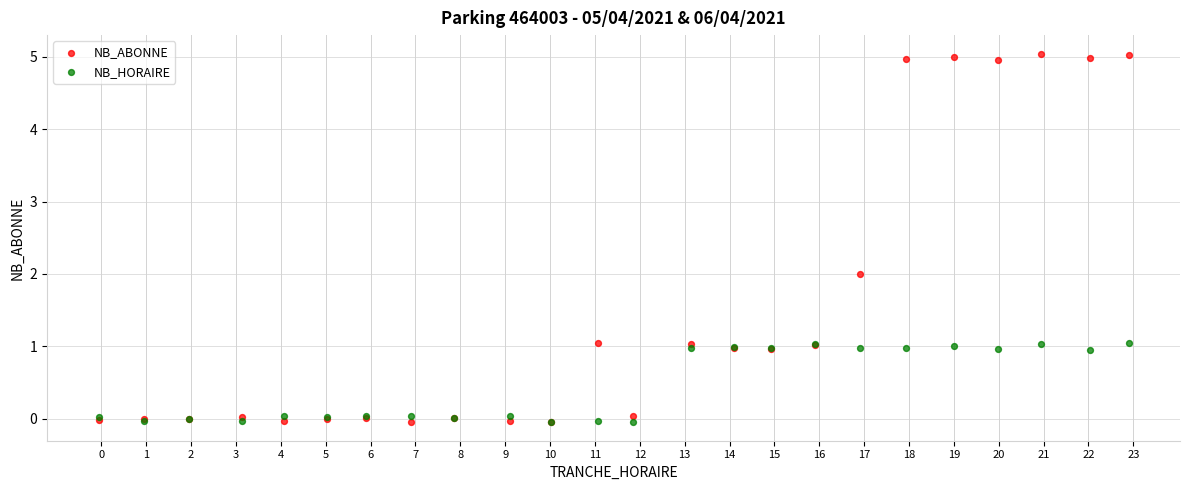

What are all the series names shown in the legend?

NB_ABONNE, NB_HORAIRE